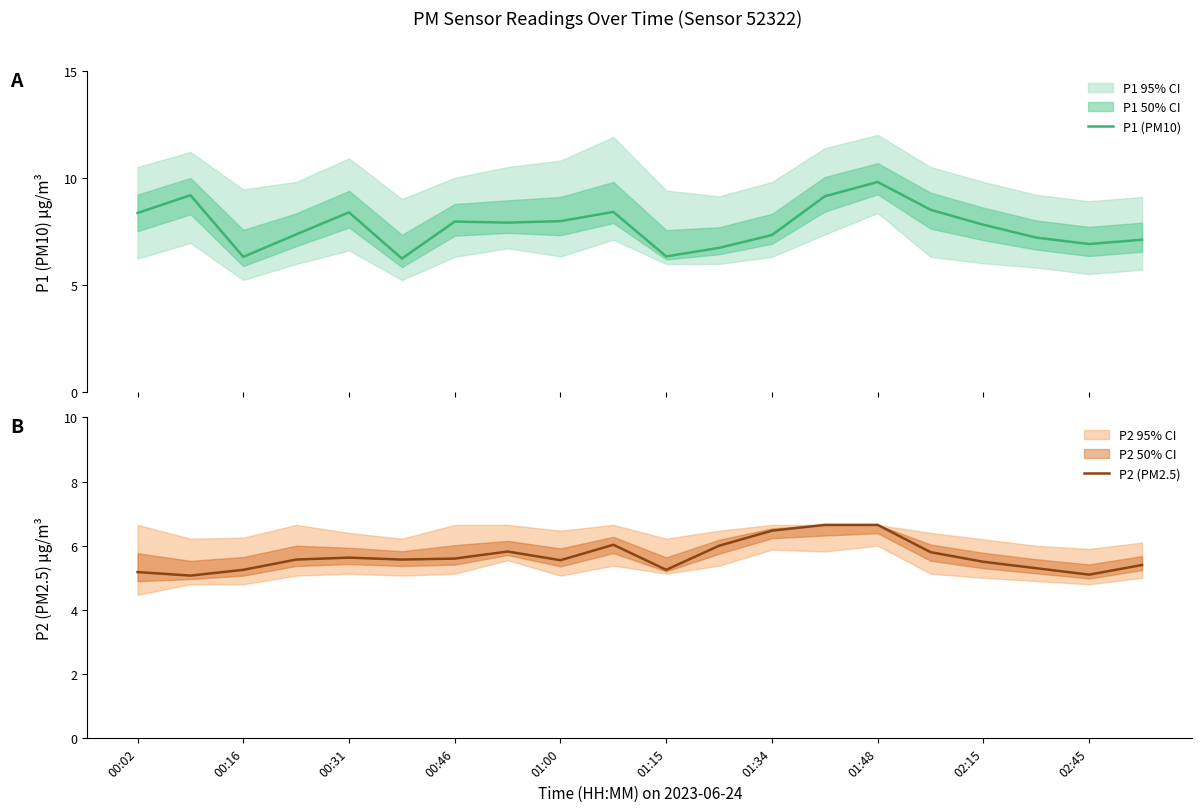

What is the difference between the maximum and minimum values in the P2 (PM2.5) series?

1.6